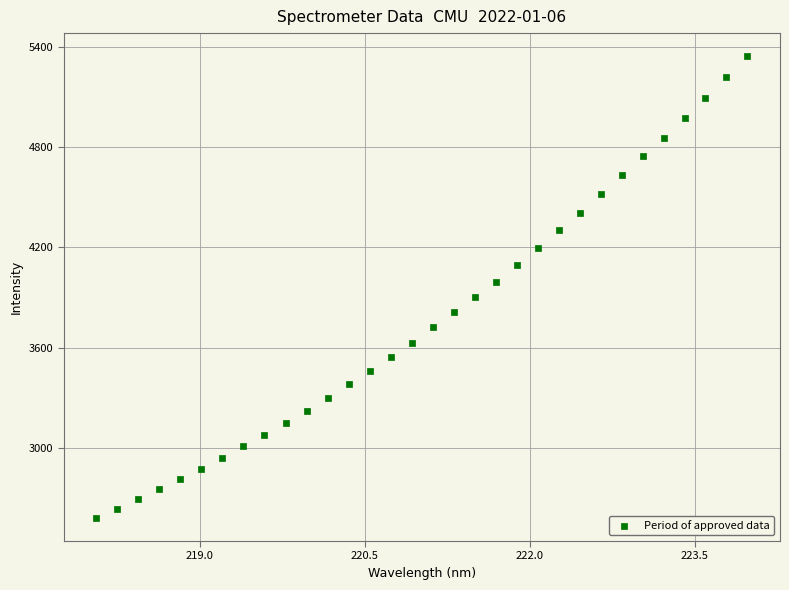

What is the range of X values (max minus min)?

5.9